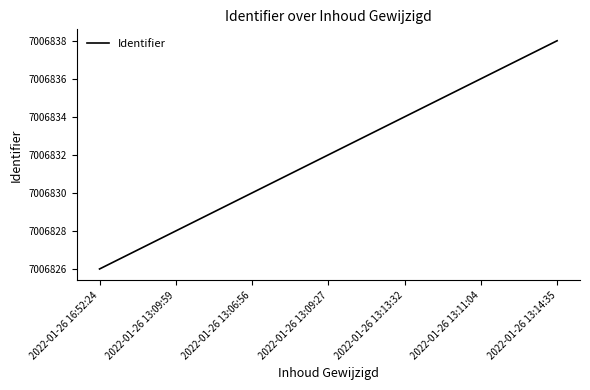

Reading left to right, extract all data points from this chart.

7006826	7006828	7006830	7006832	7006834	7006836	7006838